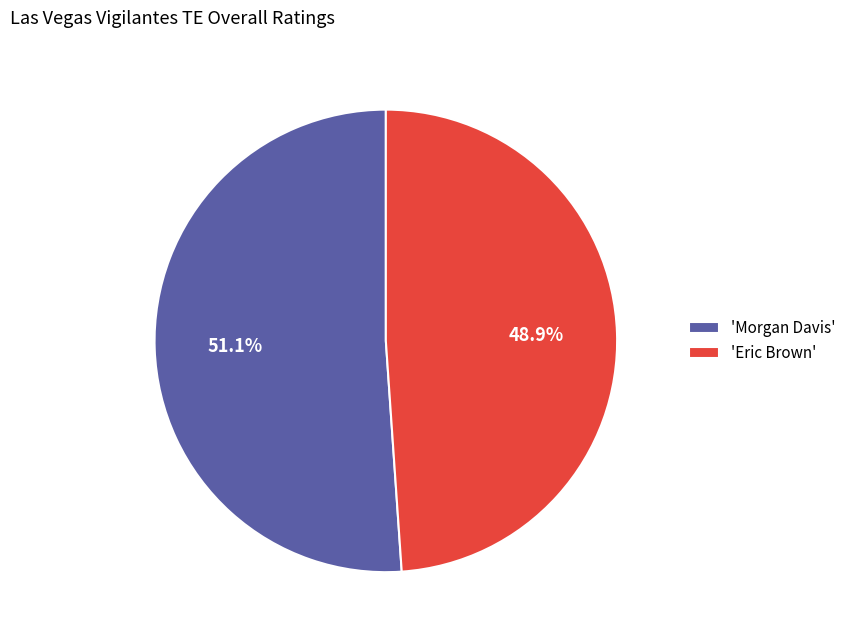

Rank the categories by value from lowest to highest.

'Eric Brown', 'Morgan Davis'